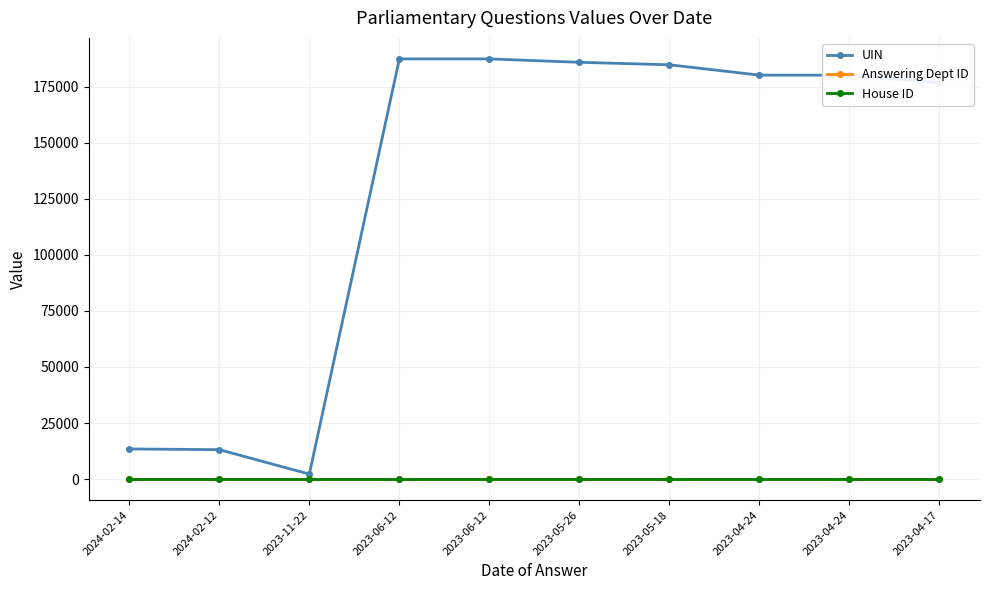

Reading left to right, list all the values displayed in this chart.

UIN: 2024-02-14=13435	2024-02-12=13109	2023-11-22=2209	2023-06-12=187346	2023-06-12=187348	2023-05-26=185834	2023-05-18=184725	2023-04-24=180102	2023-04-24=180103	2023-04-17=176731
Answering Dept ID: 2024-02-14=54	2024-02-12=54	2023-11-22=54	2023-06-12=54	2023-06-12=54	2023-05-26=54	2023-05-18=54	2023-04-24=54	2023-04-24=54	2023-04-17=54
House ID: 2024-02-14=1	2024-02-12=1	2023-11-22=1	2023-06-12=1	2023-06-12=1	2023-05-26=1	2023-05-18=1	2023-04-24=1	2023-04-24=1	2023-04-17=1